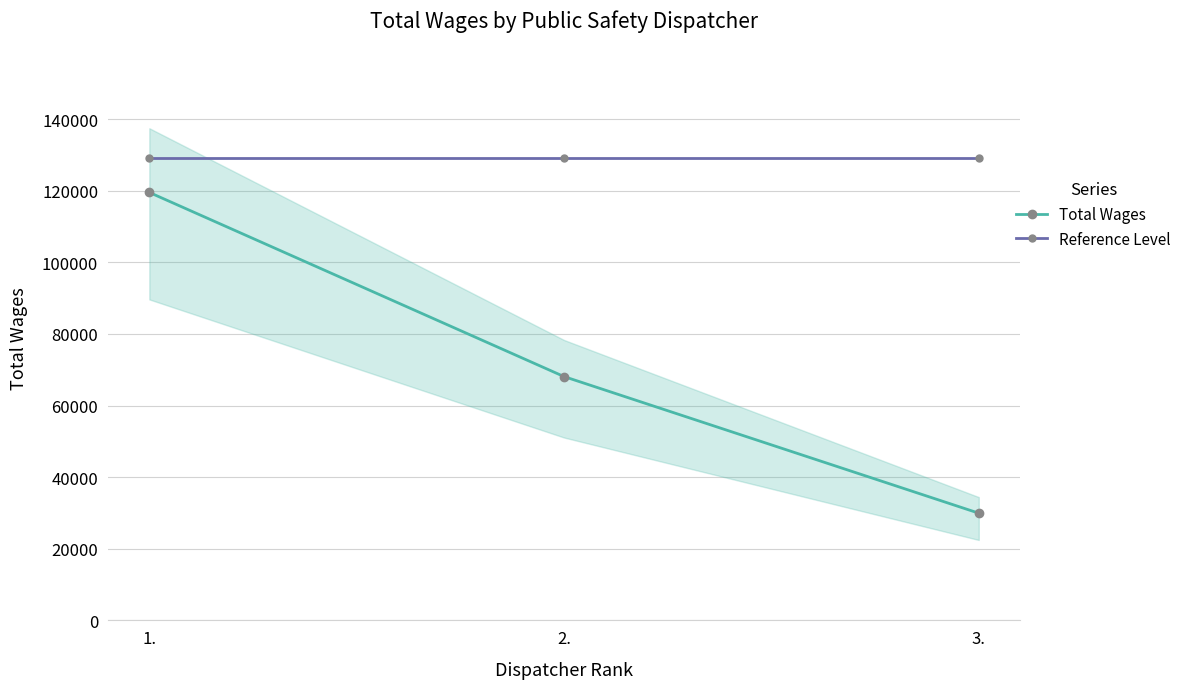

How many lines are shown in the chart?

2